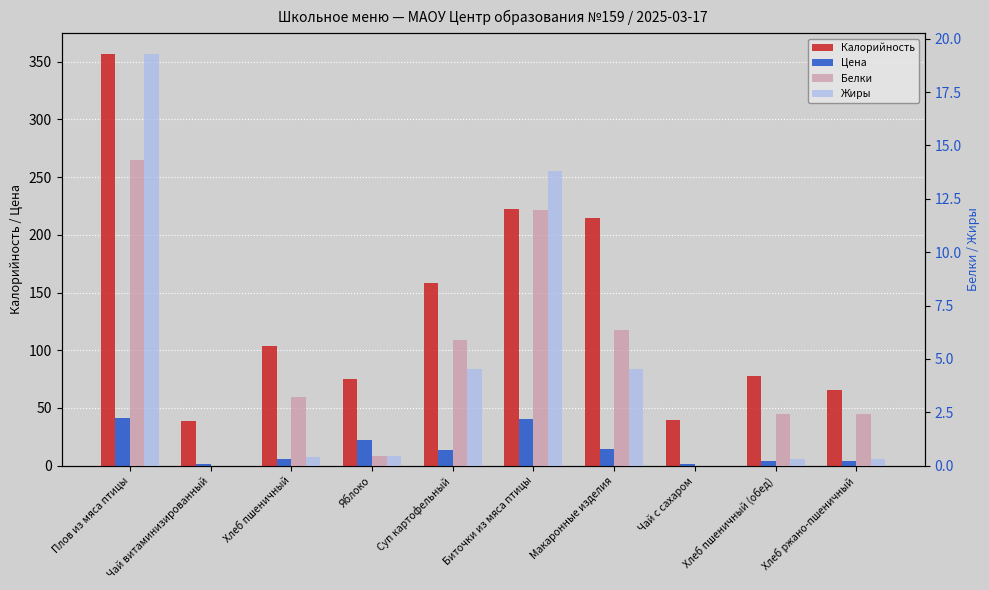

Rank the series by their maximum value, from lowest to highest.

Белки, Жиры, Цена, Калорийность